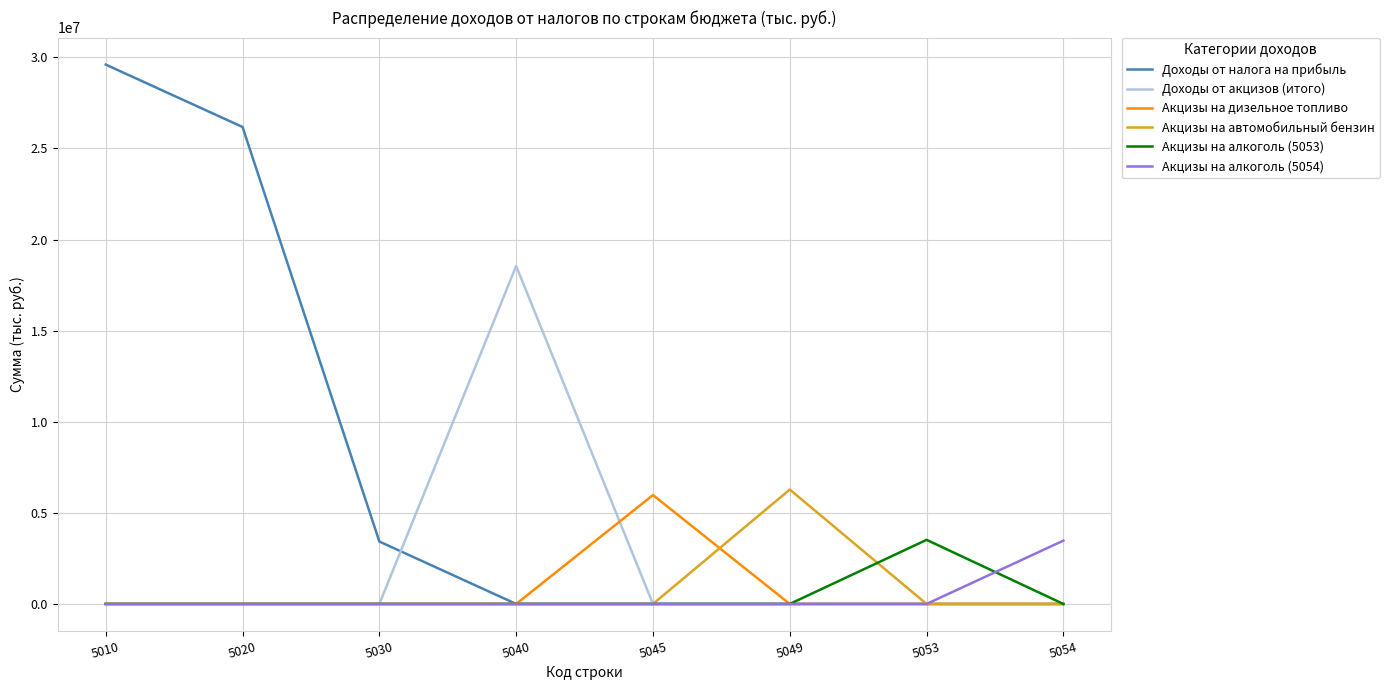

In Акцизы на алкоголь (5053), how many points are higher than both neighbors (excluding endpoints)?

1